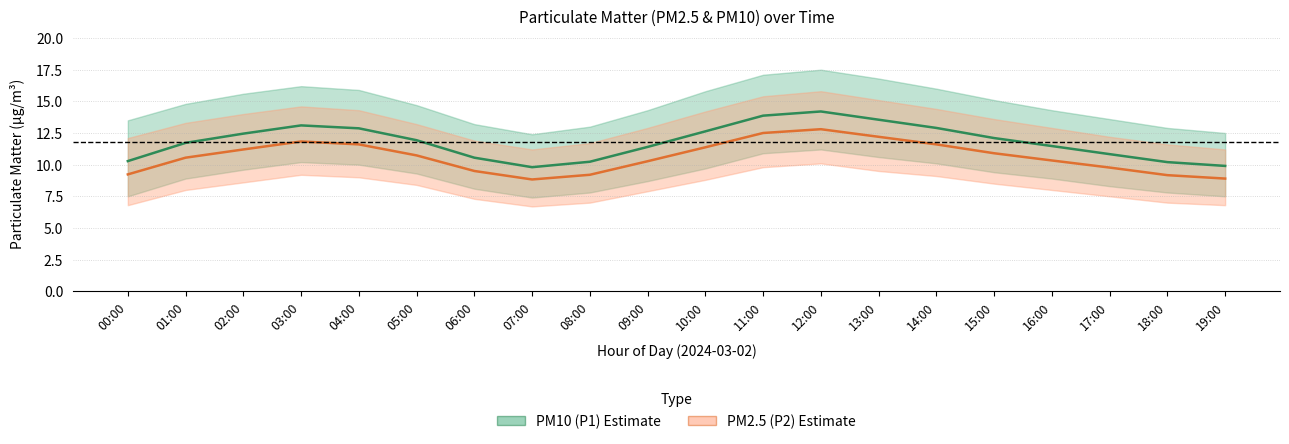

How many values in the PM10 (P1) series exceed 11?

13